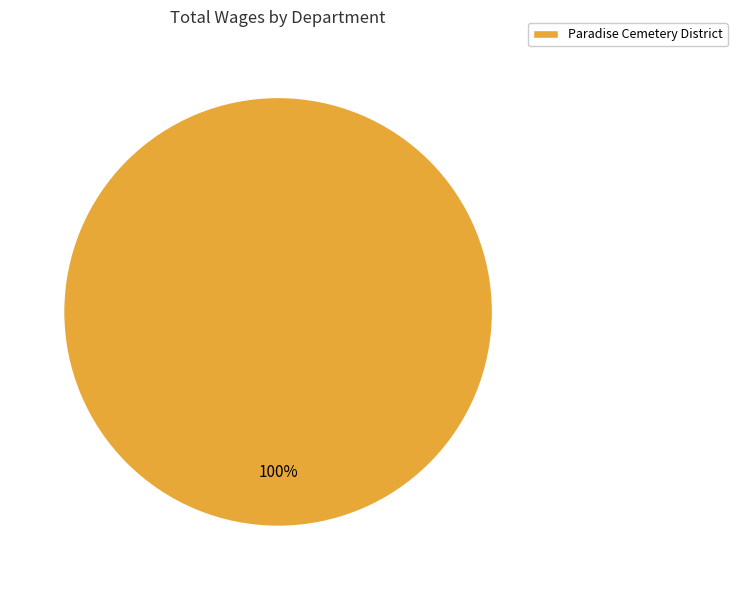

True or false: Paradise Cemetery District accounts for 100% of the total.

True